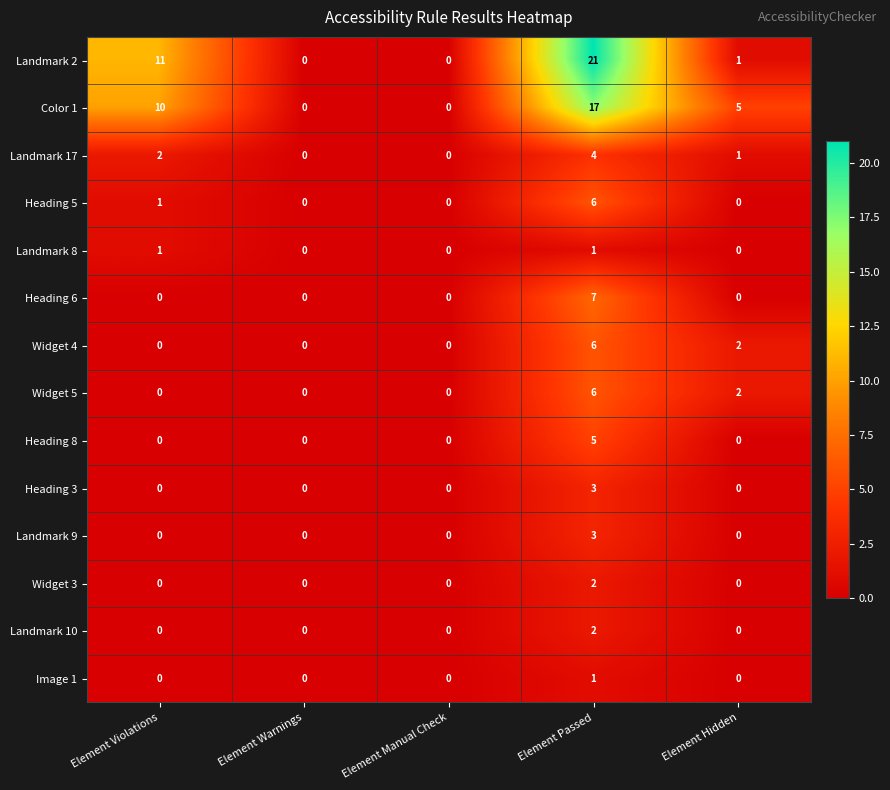

At how many categories does at least one series exceed 8?

2